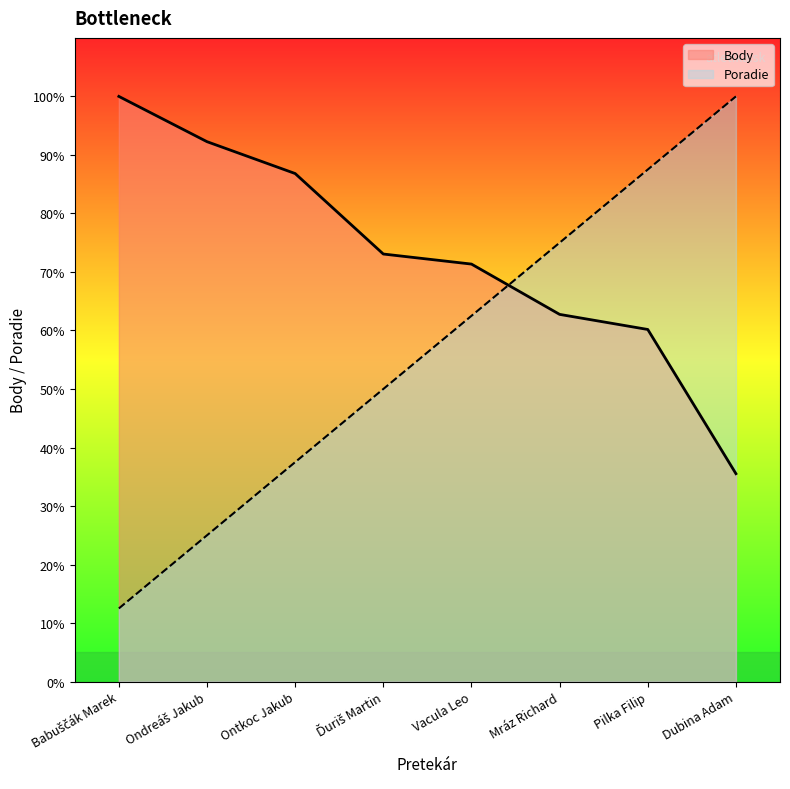

Reading left to right, transcribe all the data shown in this chart.

Body: Babuščák Marek=100.0	Ondreáš Jakub=92.3	Ontkoc Jakub=86.8	Ďuriš Martin=73.1	Vacula Leo=71.3	Mráz Richard=62.8	Pilka Filip=60.2	Dubina Adam=35.5
Poradie: Babuščák Marek=12.5	Ondreáš Jakub=25.0	Ontkoc Jakub=37.5	Ďuriš Martin=50.0	Vacula Leo=62.5	Mráz Richard=75.0	Pilka Filip=87.5	Dubina Adam=100.0